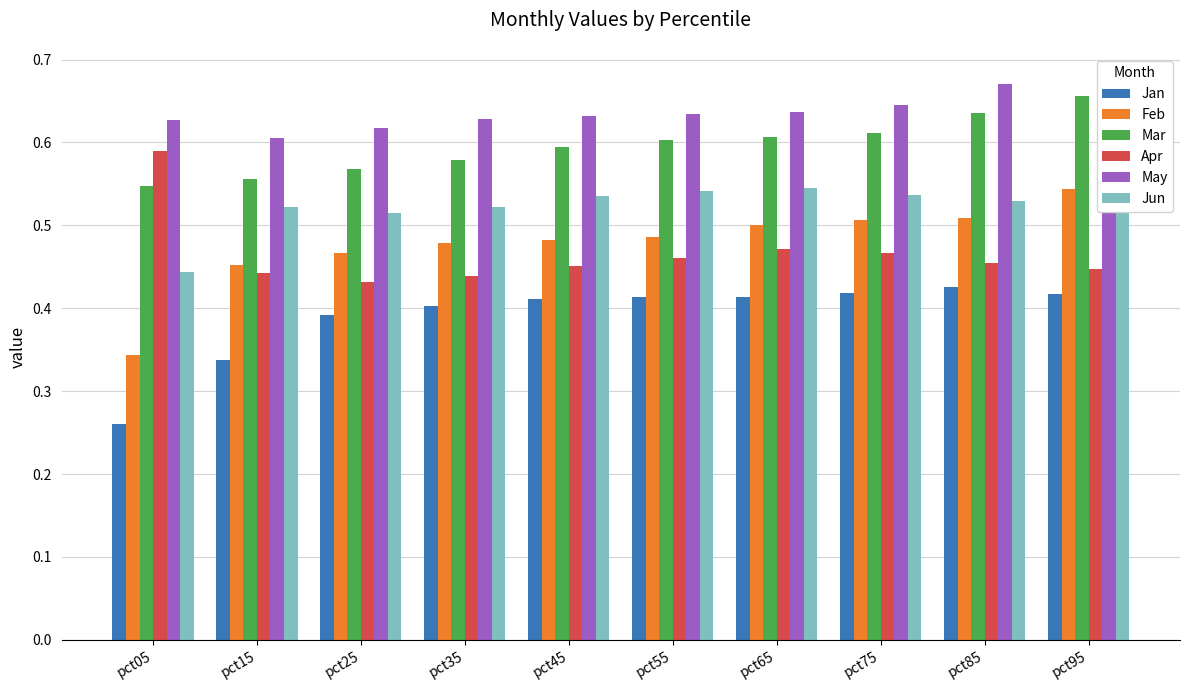

At how many categories does at least one series exceed 0?

10